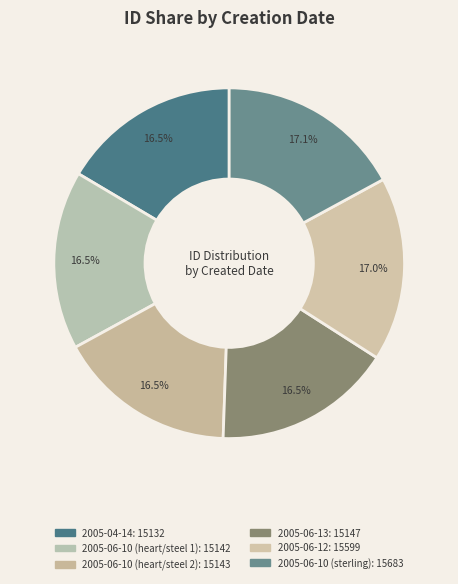

What is the ratio of the value at 2005-06-10 (sterling) to the value at 2005-04-14?

1.0